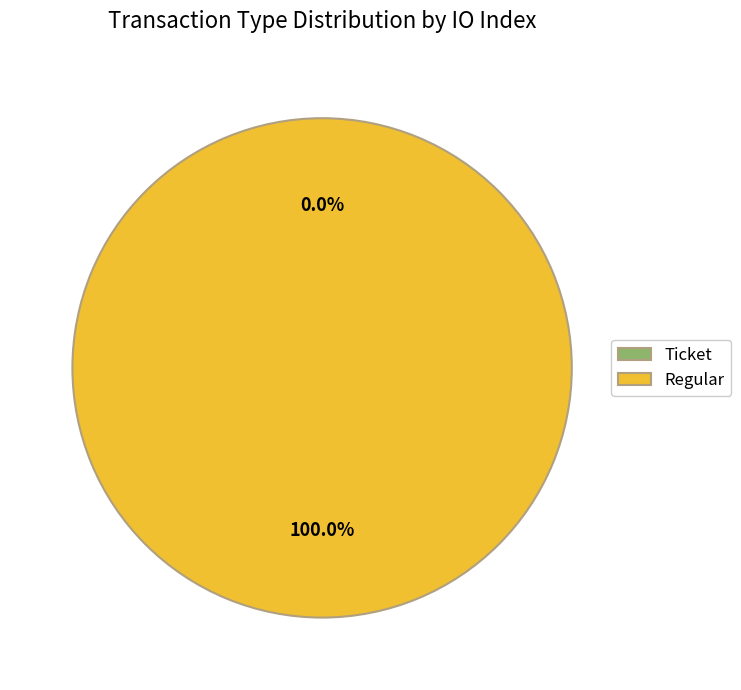

Which category has the biggest portion of the pie?

Regular